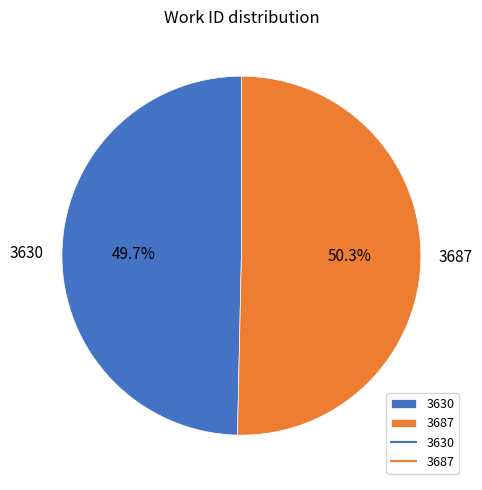

Rank the categories by value from highest to lowest.

3687, 3630